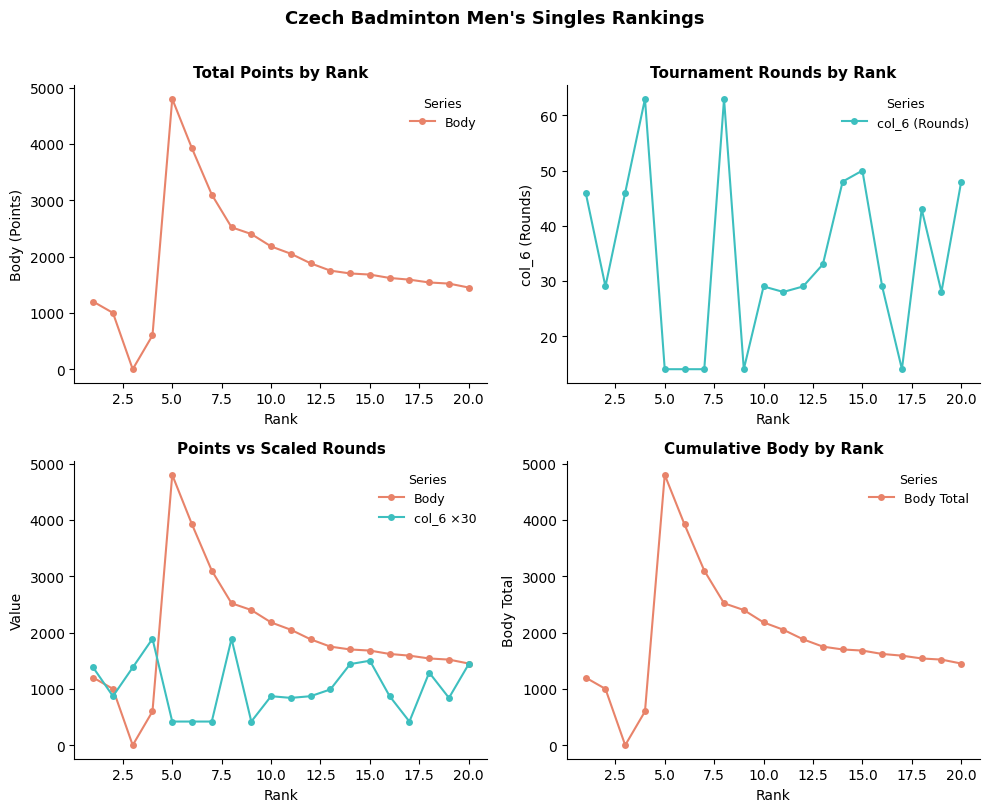

What is the maximum value for col_6 (Rounds)?

63